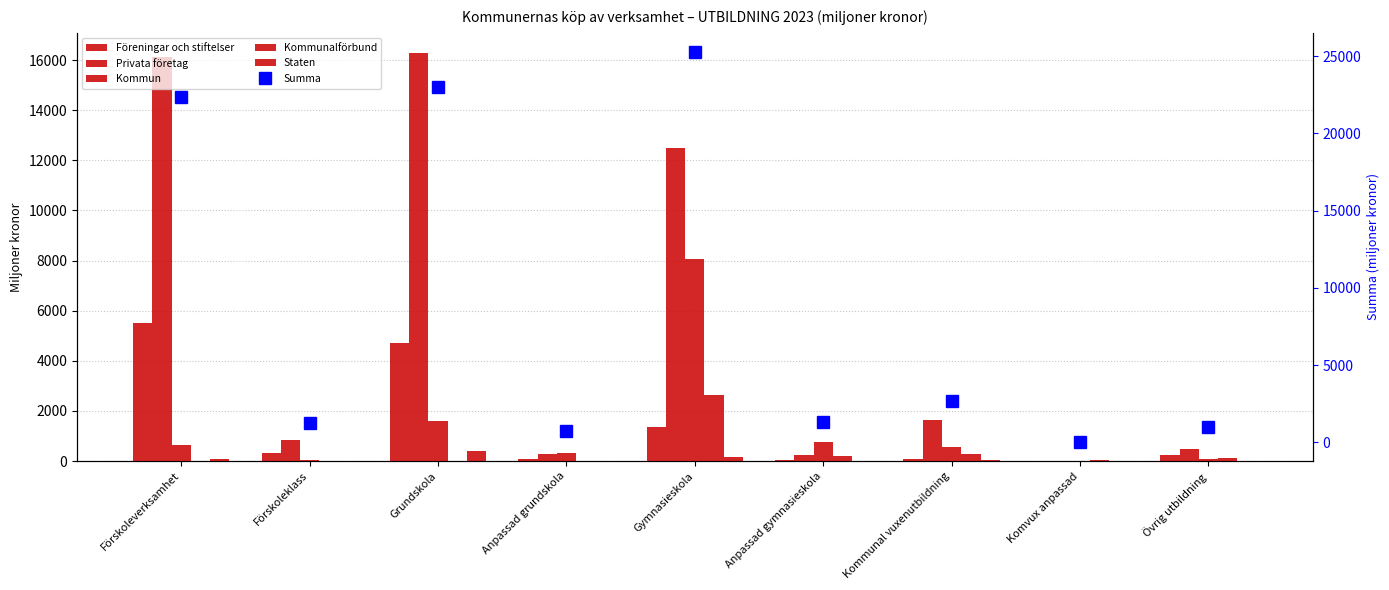

The Summa series shows 22344 at Förskoleverksamhet. True or false?

True